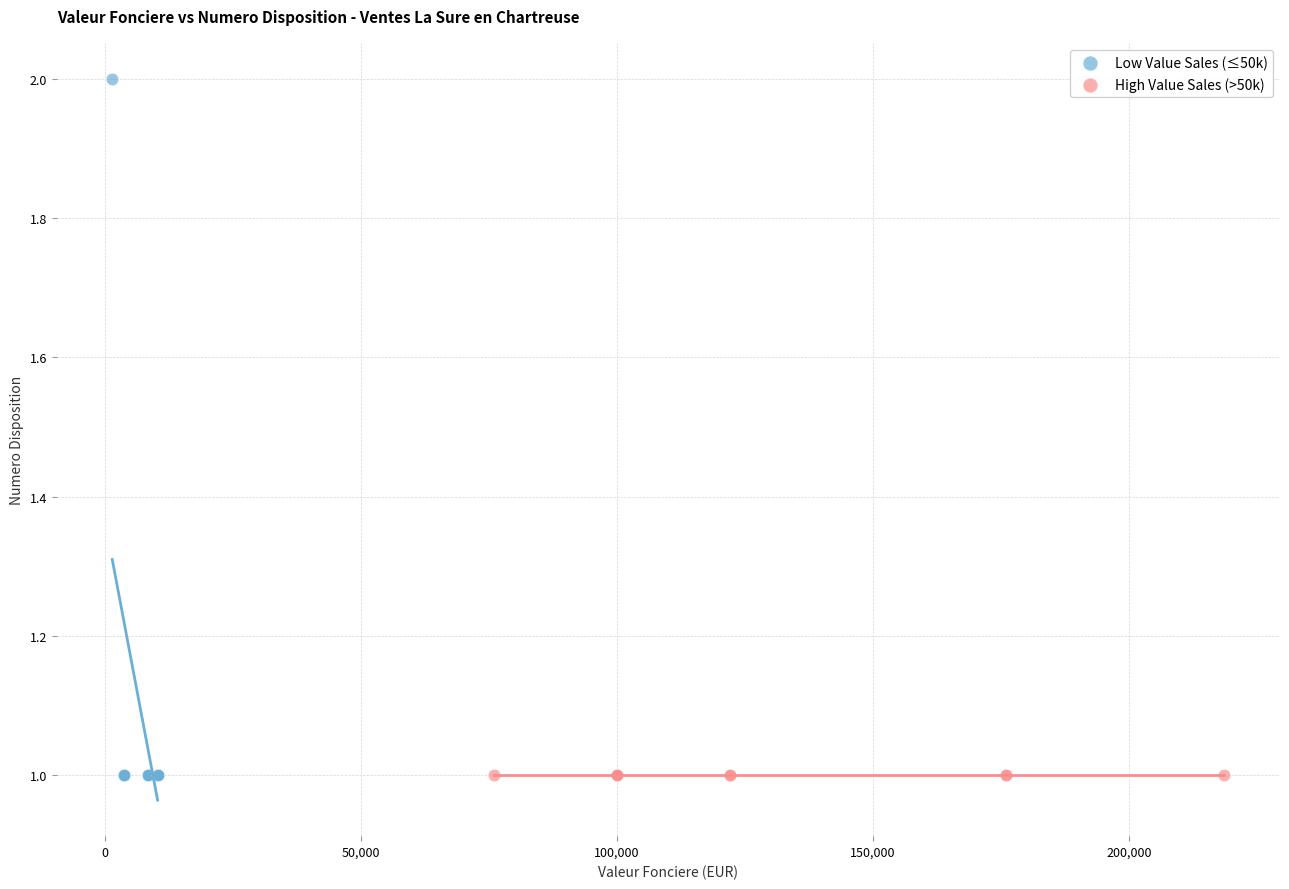

Which series reaches the maximum Y coordinate?

Low Value Sales (≤50k)